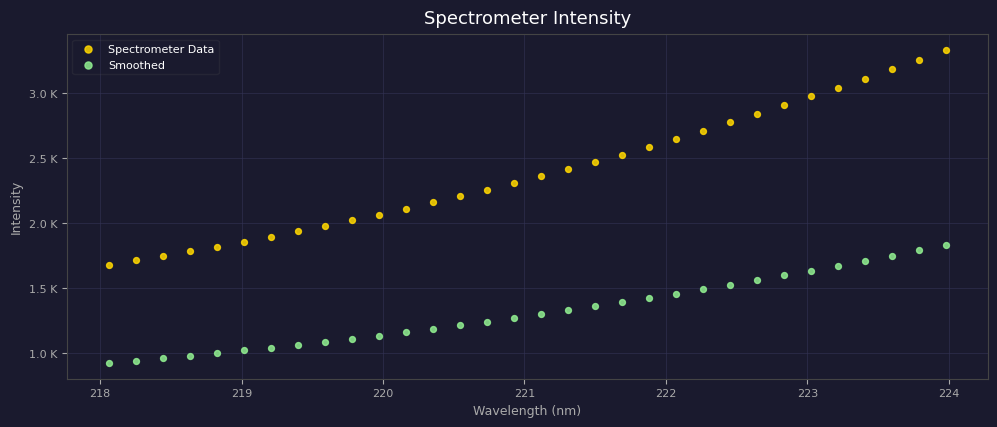

What are all the series names shown in the legend?

Spectrometer Data, Smoothed